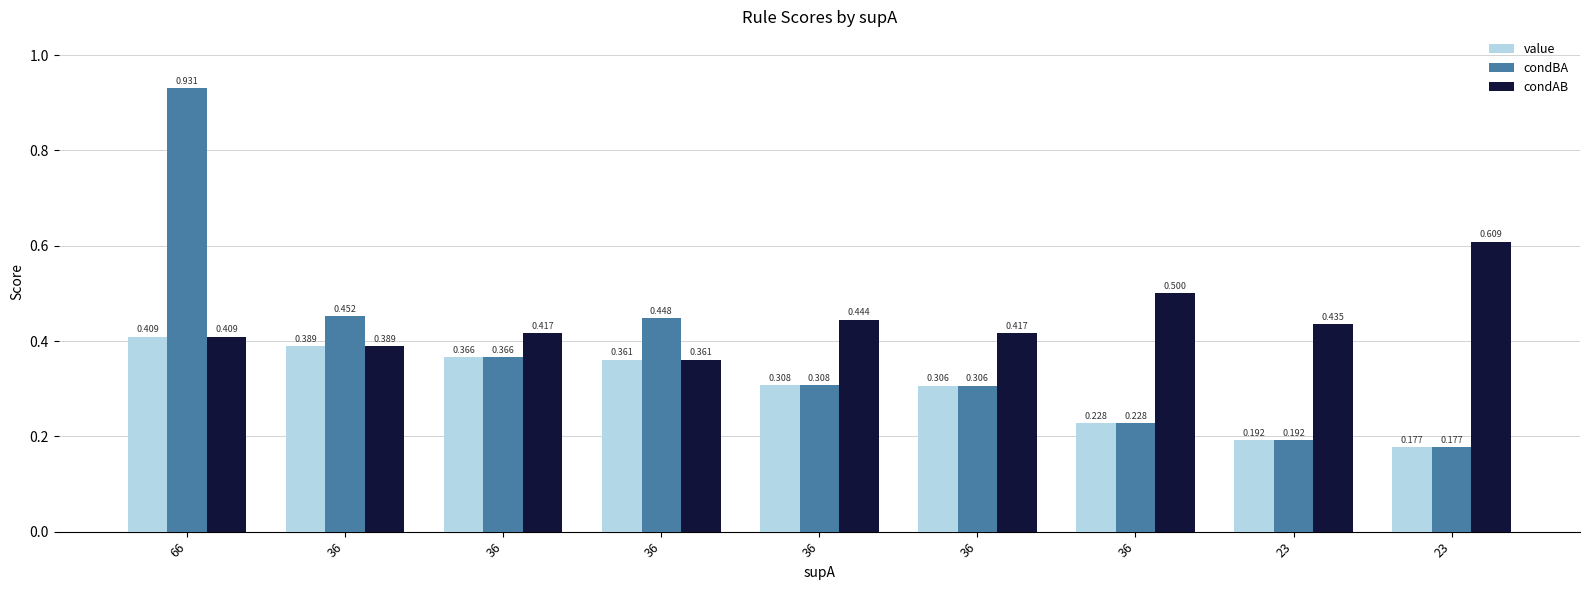

Is it true that condAB equals 0.3 at 23?

False